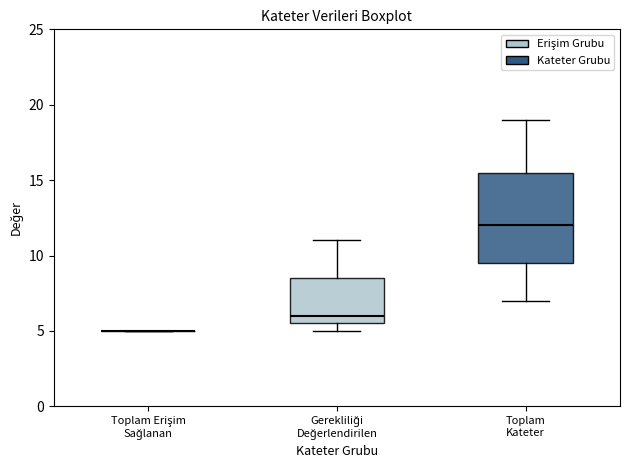

Reading left to right, read every box against the y-axis: the position of its median line, the range the box covers, and the ends of its whiskers. The values are not printed on the chart, so give them approximately, as read against the axis.

Toplam Erişim Sağlanan: box collapsed to a line at 5.0, whiskers 5.0 to 5.0
Gerekliliği Değerlendirilen: median 6.0, box 5.5 to 8.5, whiskers 5.0 to 11.0
Toplam Kateter: median 12.0, box 9.5 to 15.5, whiskers 7.0 to 19.0